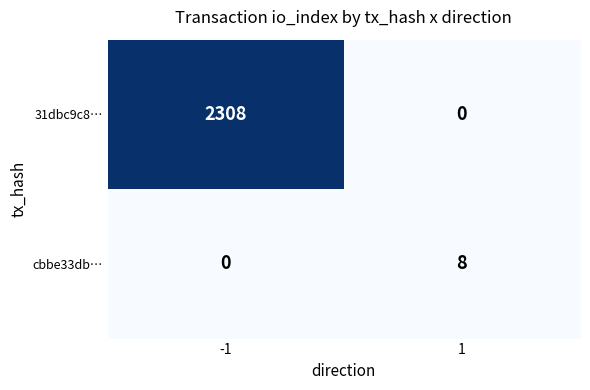

What is the total value across all series at 1?

8